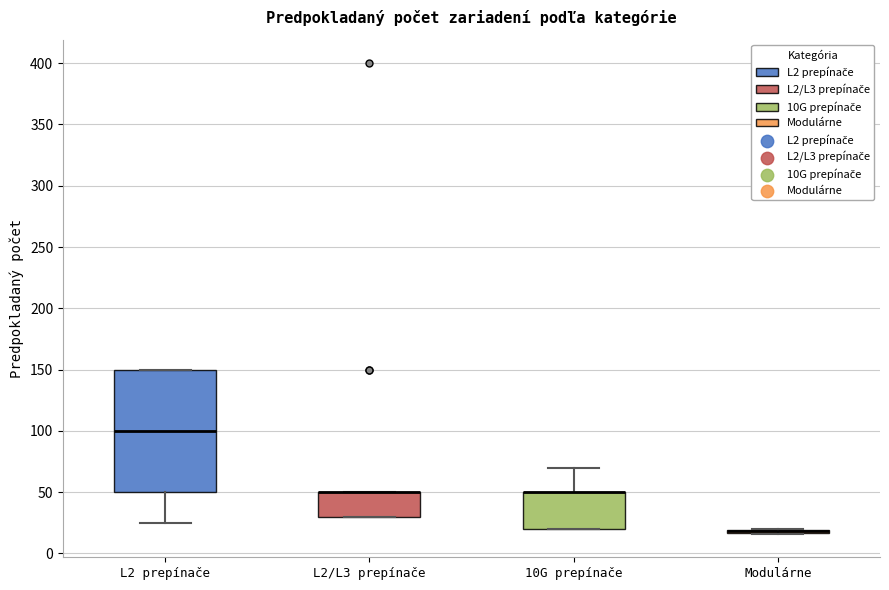

Where does the median line of the box for L2 prepínače sit on the y-axis? The values are not printed on the chart, so give them approximately, as read against the axis.

100